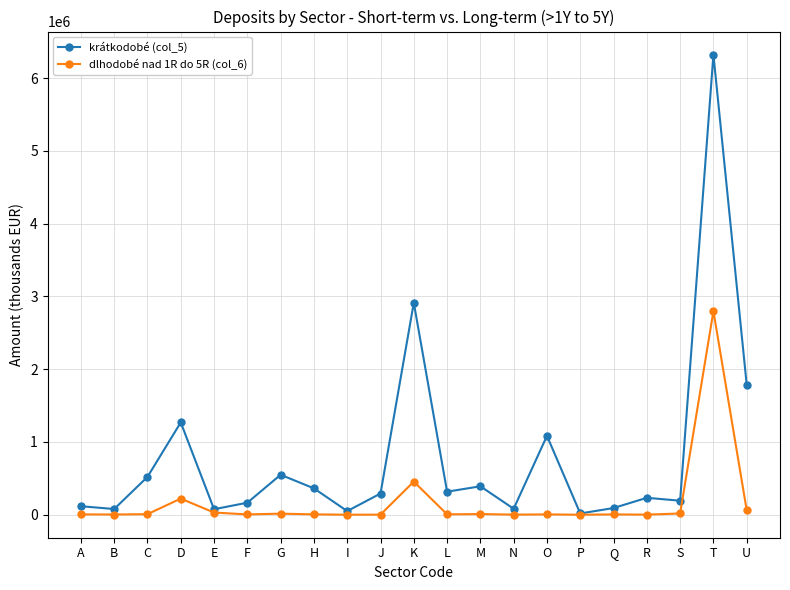

Is it true that krátkodobé (col_5) equals 1093496 at U?

False